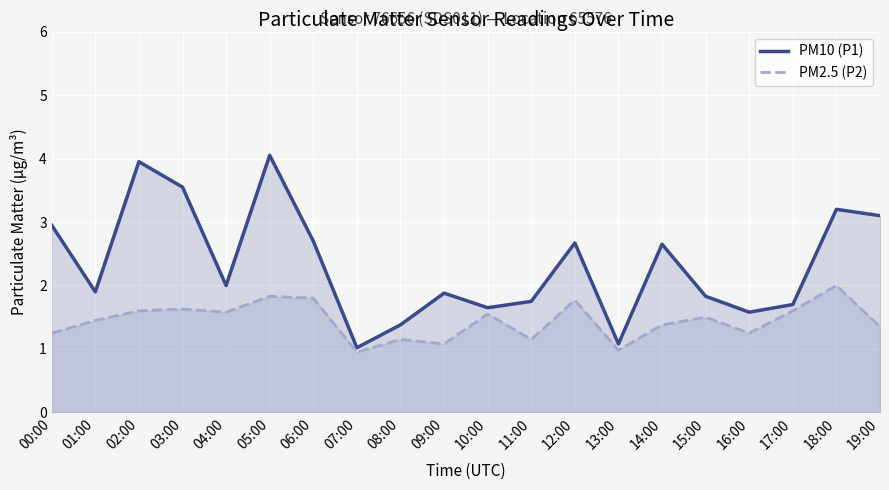

At 06:00, list the series in order from smallest to largest.

PM2.5 (P2), PM10 (P1)